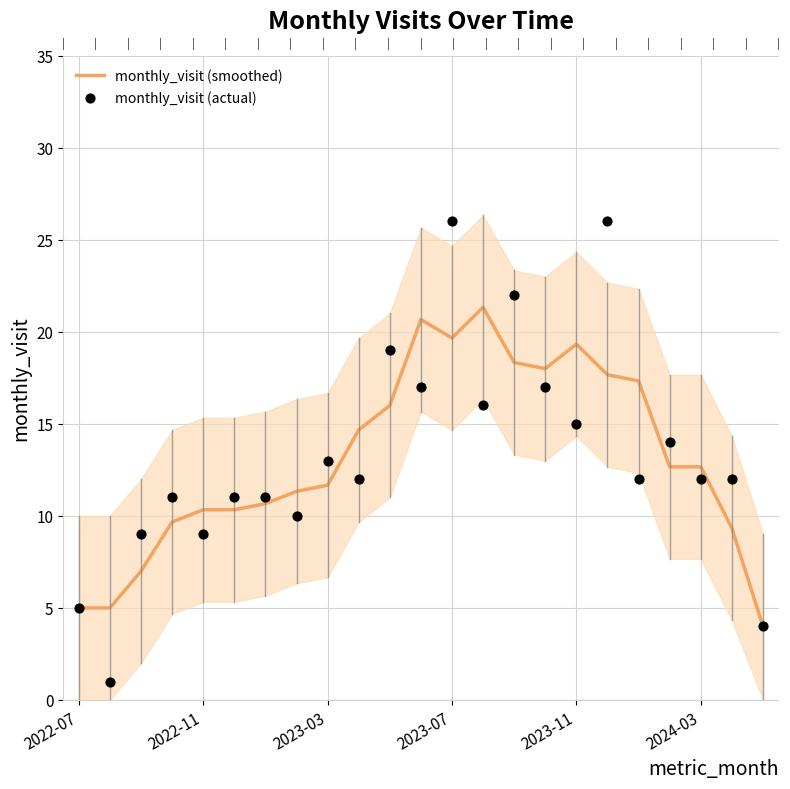

What are all the series names shown in the legend?

monthly_visit (smoothed), monthly_visit (actual)